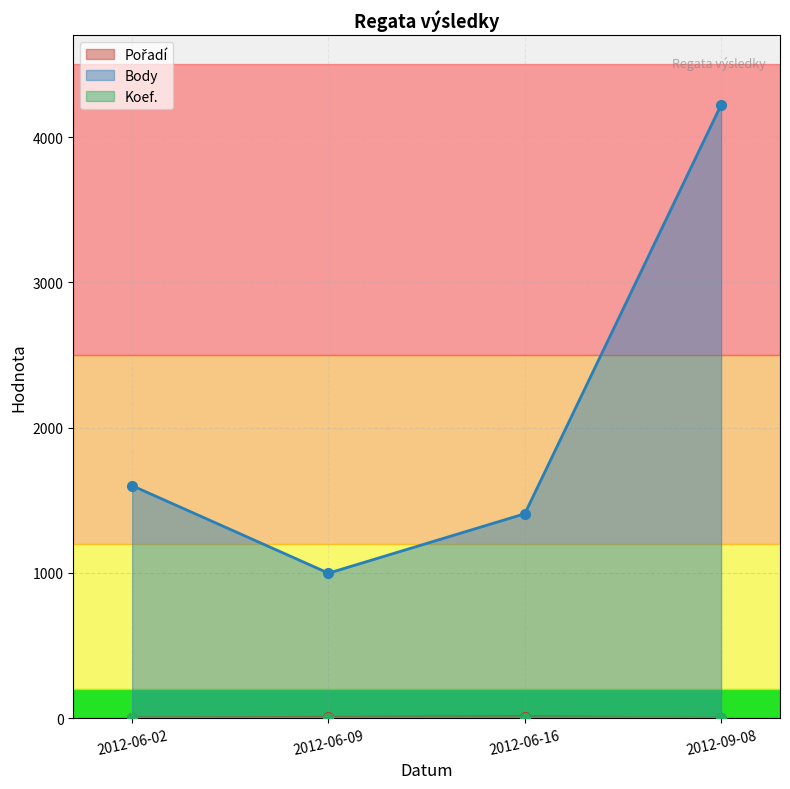

Where is Body nearest to the value 2609?

2012-06-02